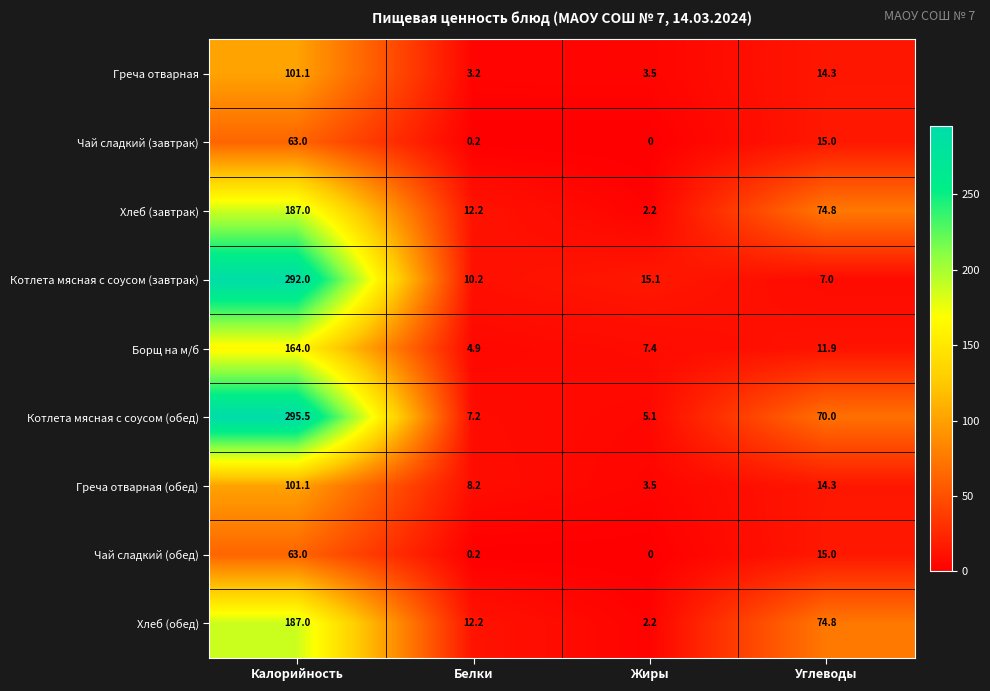

What is the total value across all series at Калорийность?

1453.7